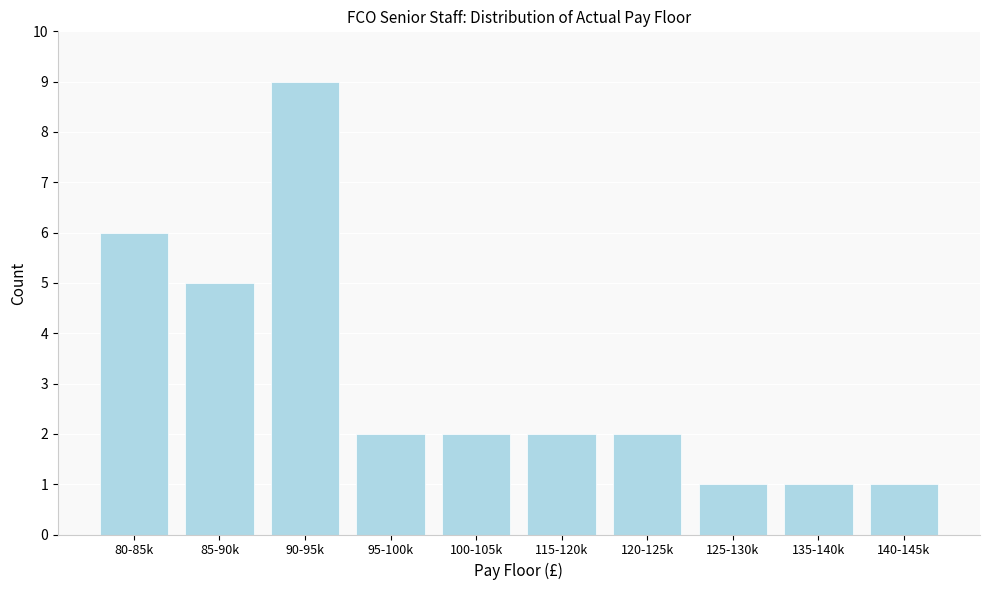

Reading left to right, list all the values displayed in this chart.

6	5	9	2	2	2	2	1	1	1